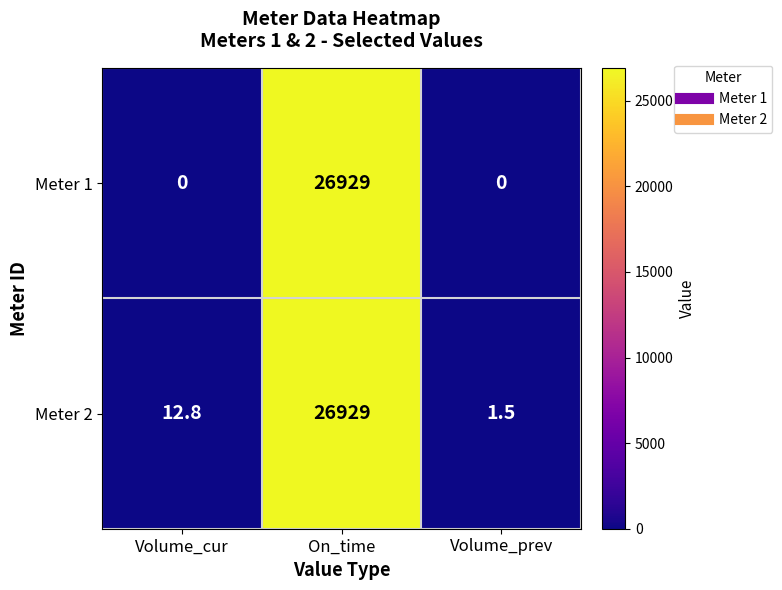

What is the difference between the highest and lowest values at Volume_cur?

12.8